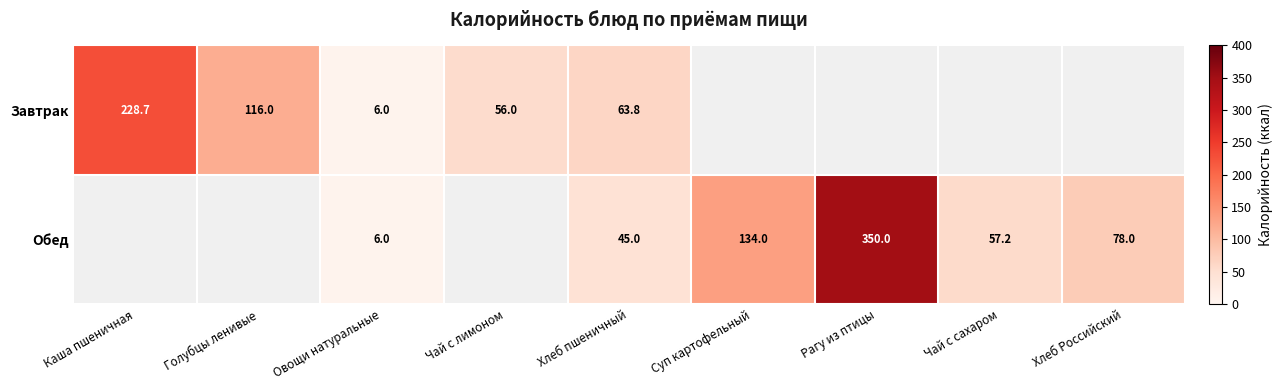

Is the value of Завтрак at Овощи натуральные greater than the value of Обед at Хлеб пшеничный?

No